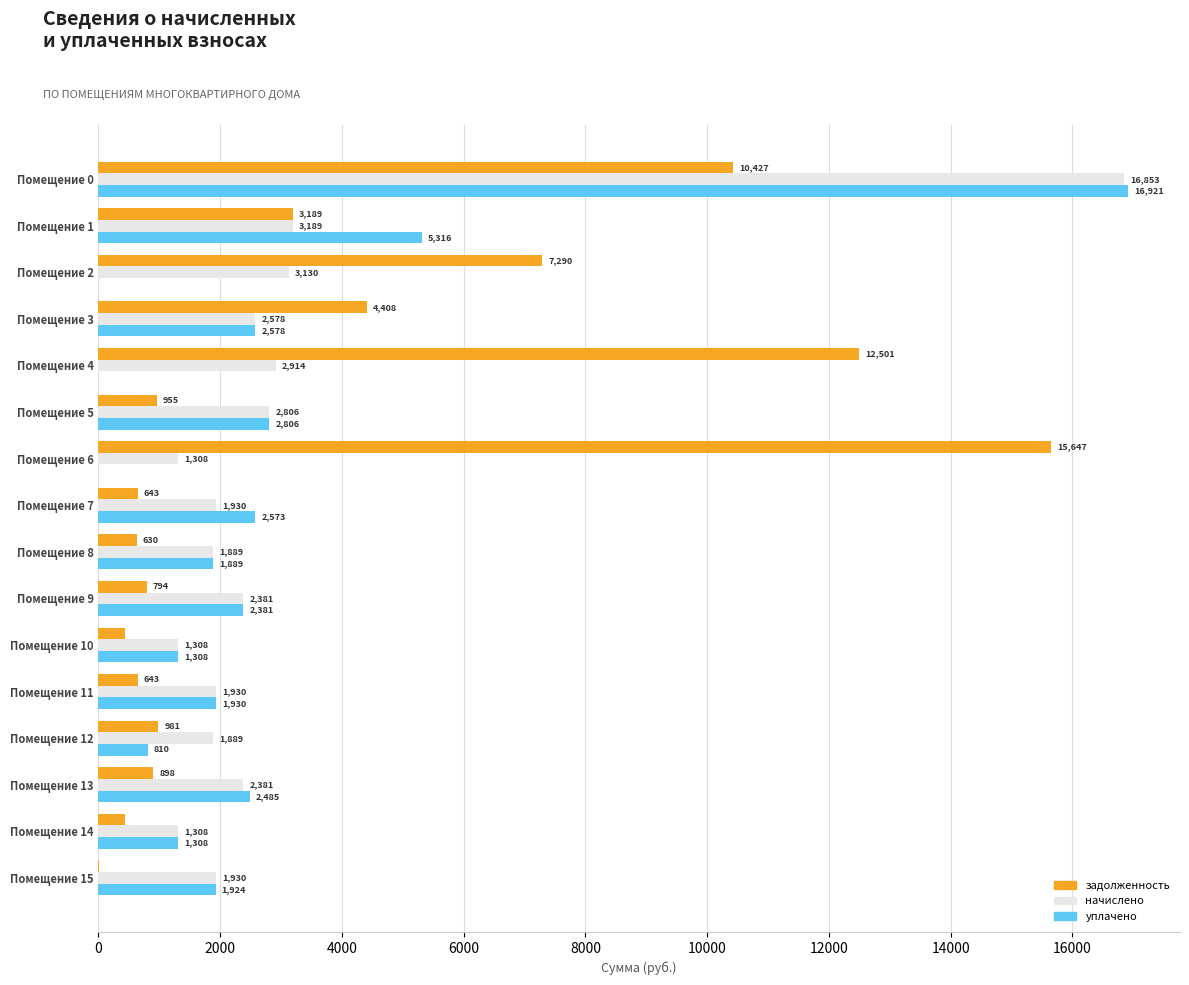

How many values in the задолженность series exceed 955?

8